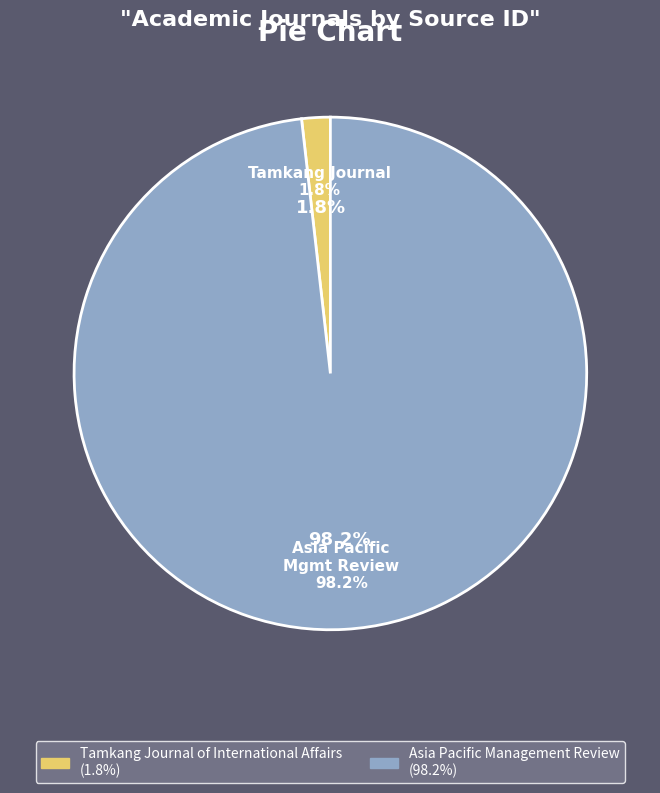

Count the number of slices in the pie.

2